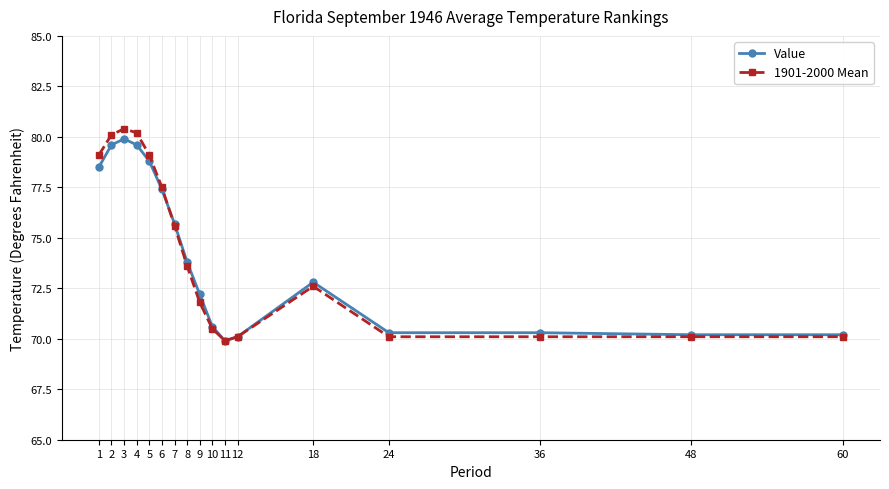

Count the number of data series in this chart.

2